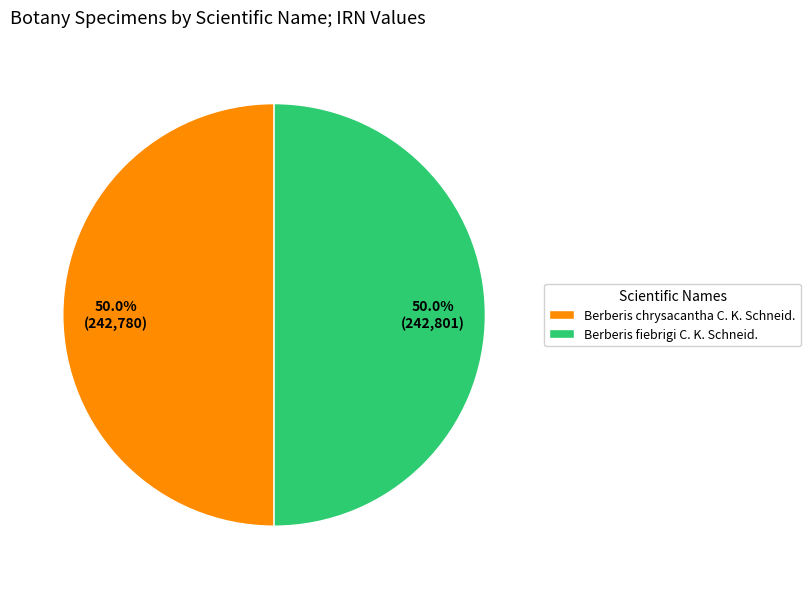

Count the number of slices in the pie.

2